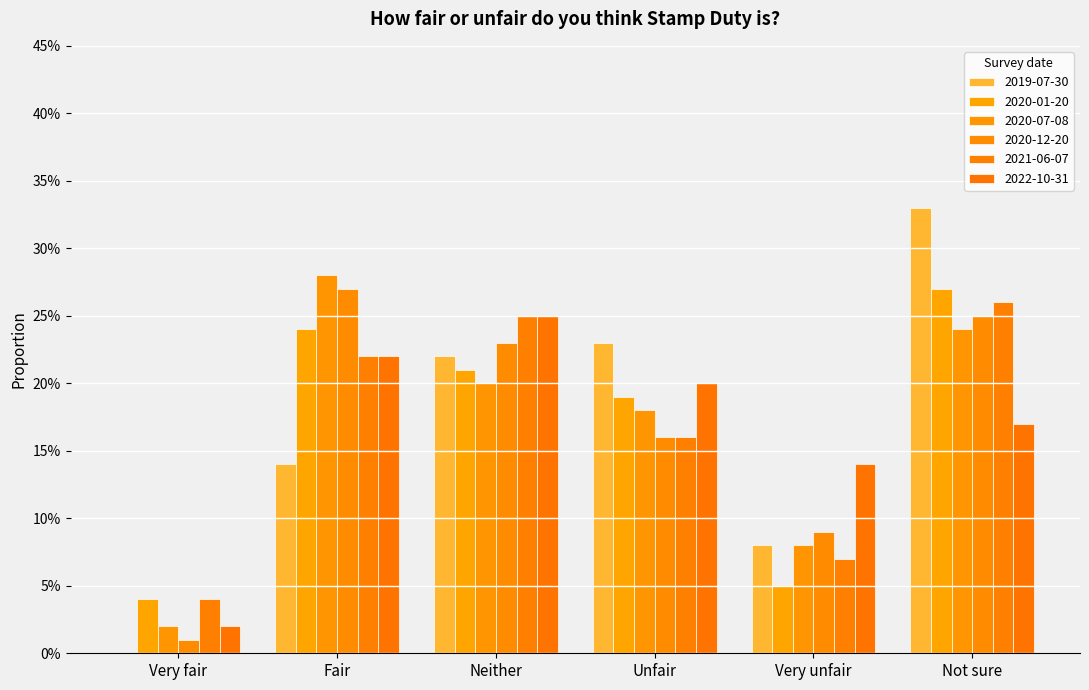

What is the label of the 4th bar from the right?

Neither